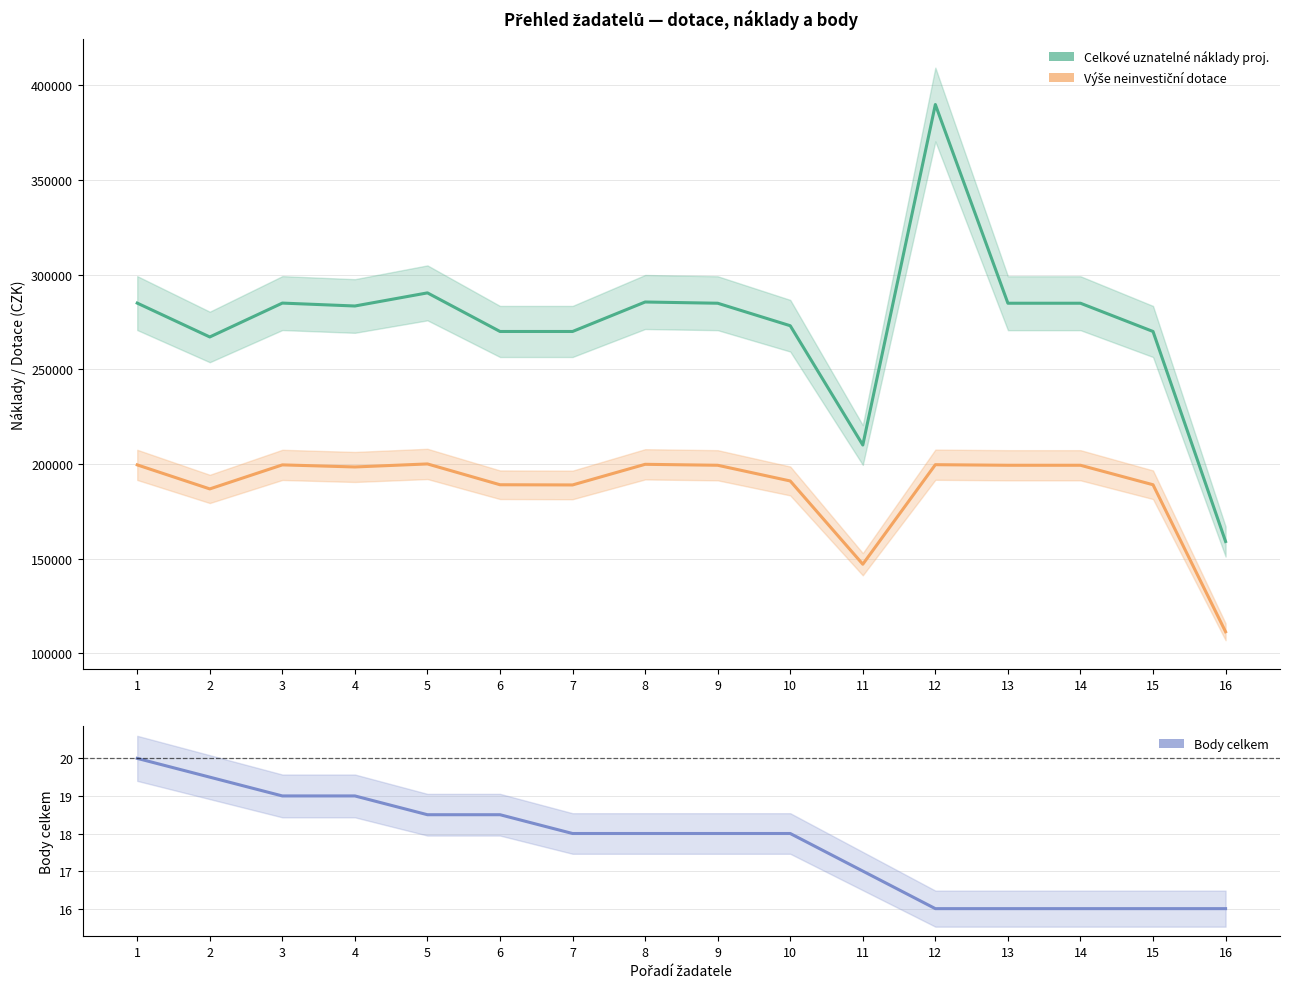

Rank the series at 14 from lowest to highest value.

Body celkem, Výše neinvestiční dotace, Celkové uznatelné náklady proj.